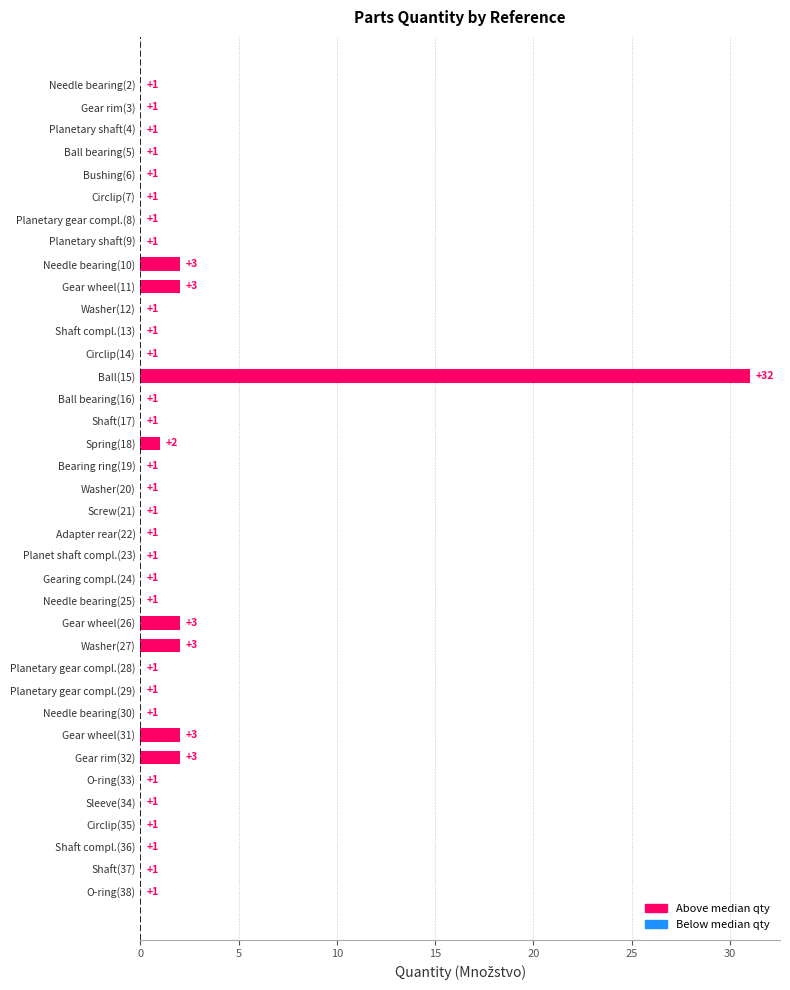

Which has a higher value, Shaft compl.(13) or Needle bearing(10)?

Needle bearing(10)